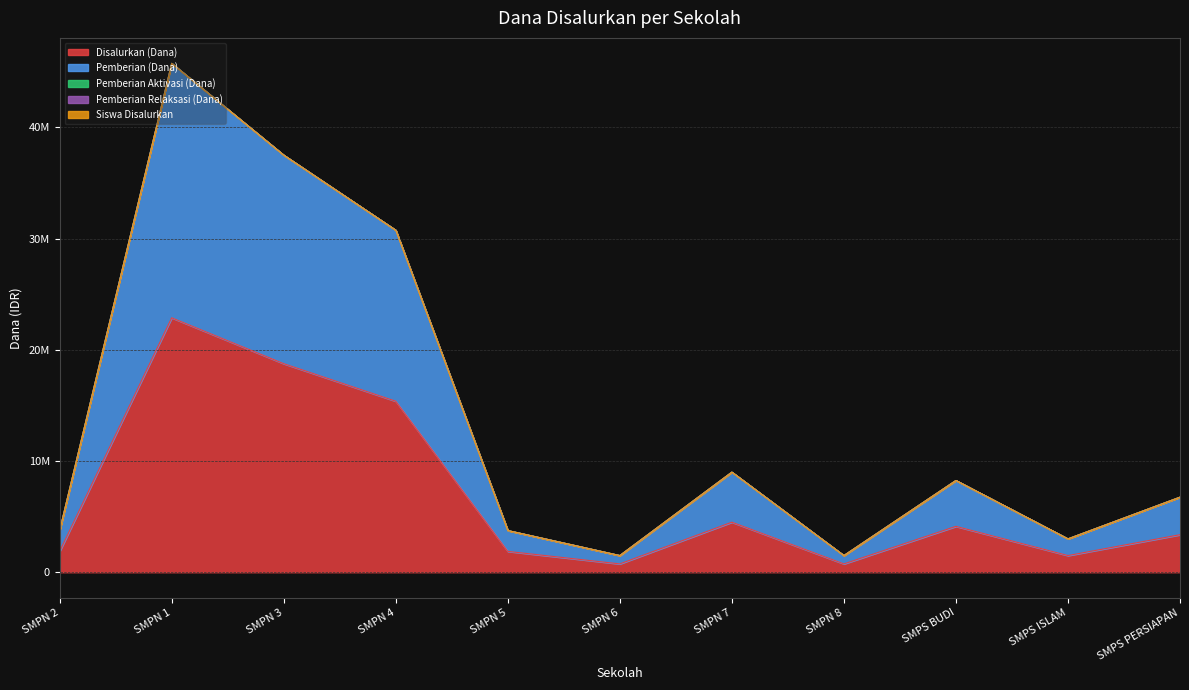

Is it true that Pemberian (Dana) equals 4416707 at SMPS ISLAM?

False